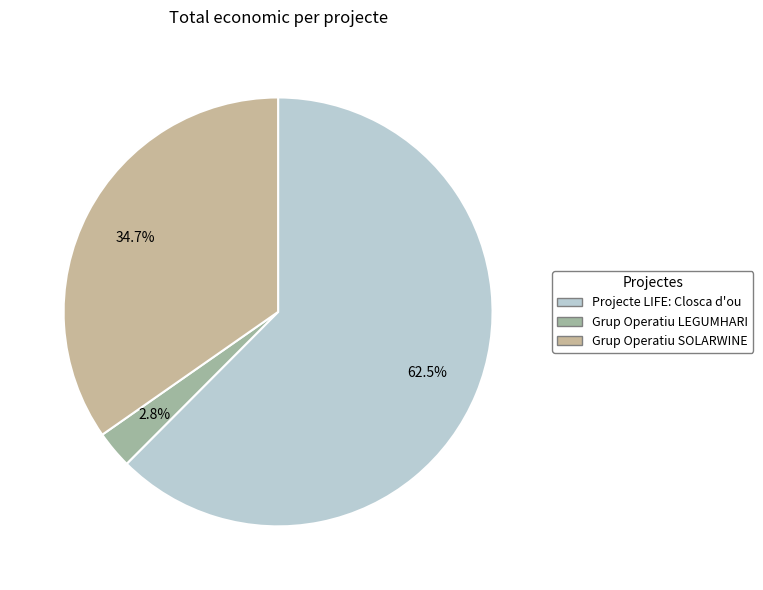

To the nearest percent, what percentage of the pie is Grup Operatiu SOLARWINE?

35%